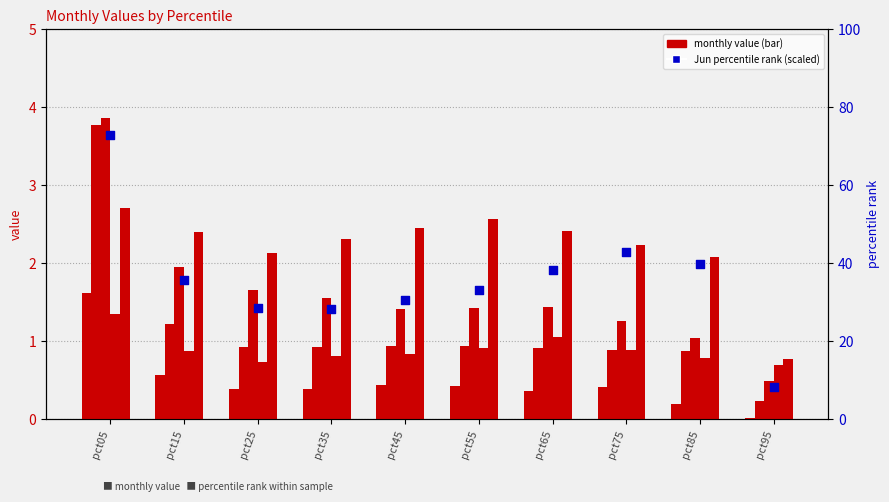

Which series contains the lowest Y value?

Jan